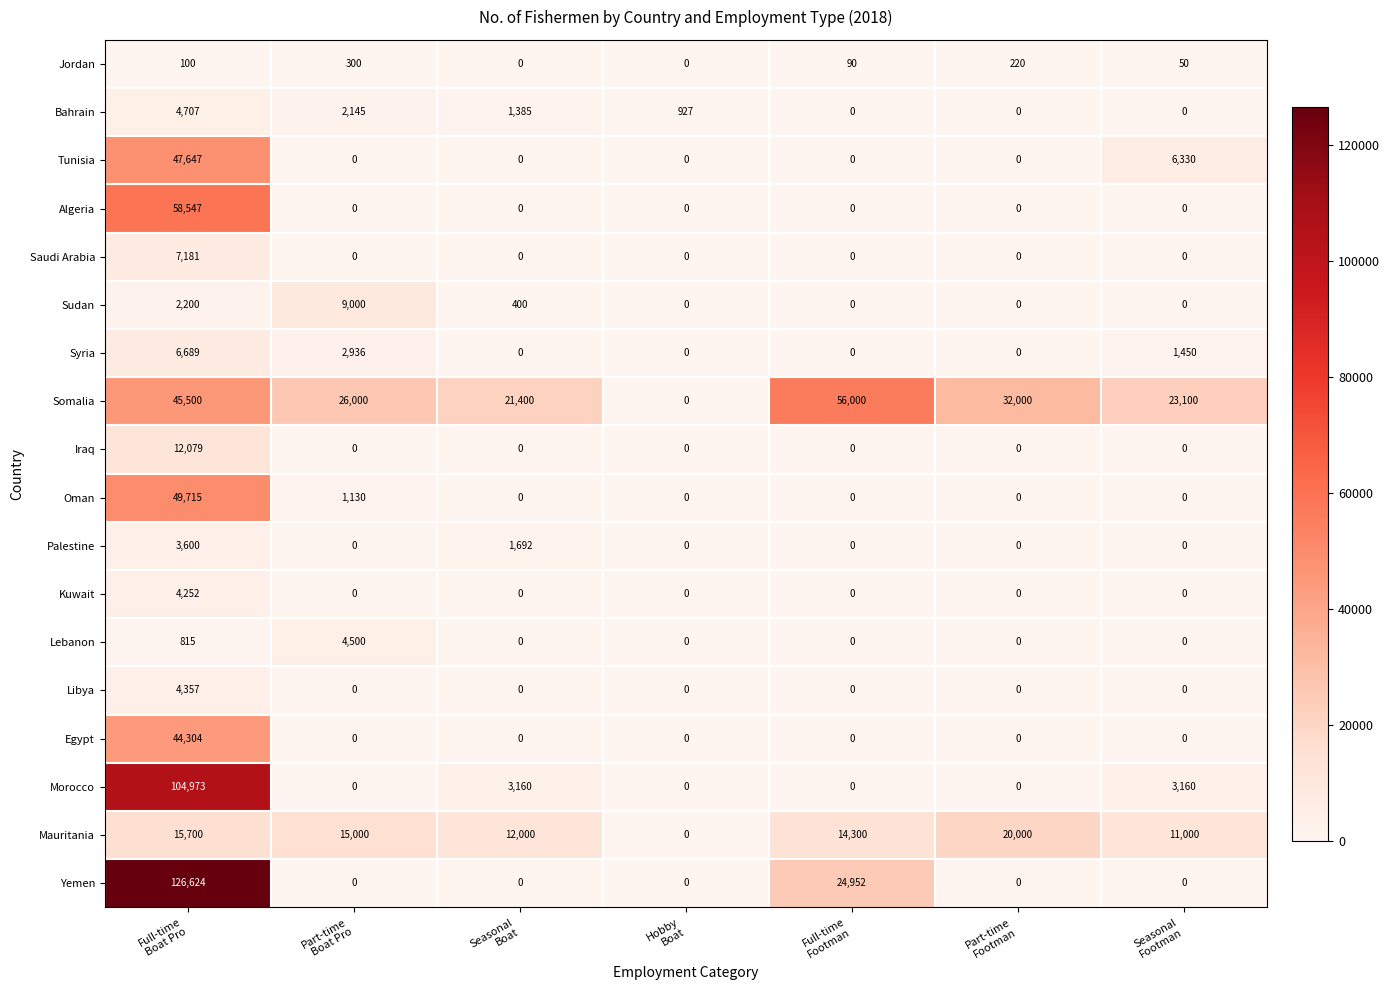

Which series has the widest spread of values?

Yemen